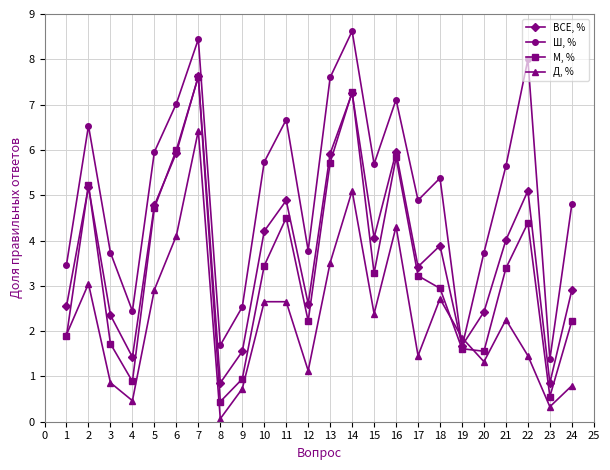

What is the approximate value of Ш, % at 7?

8.4